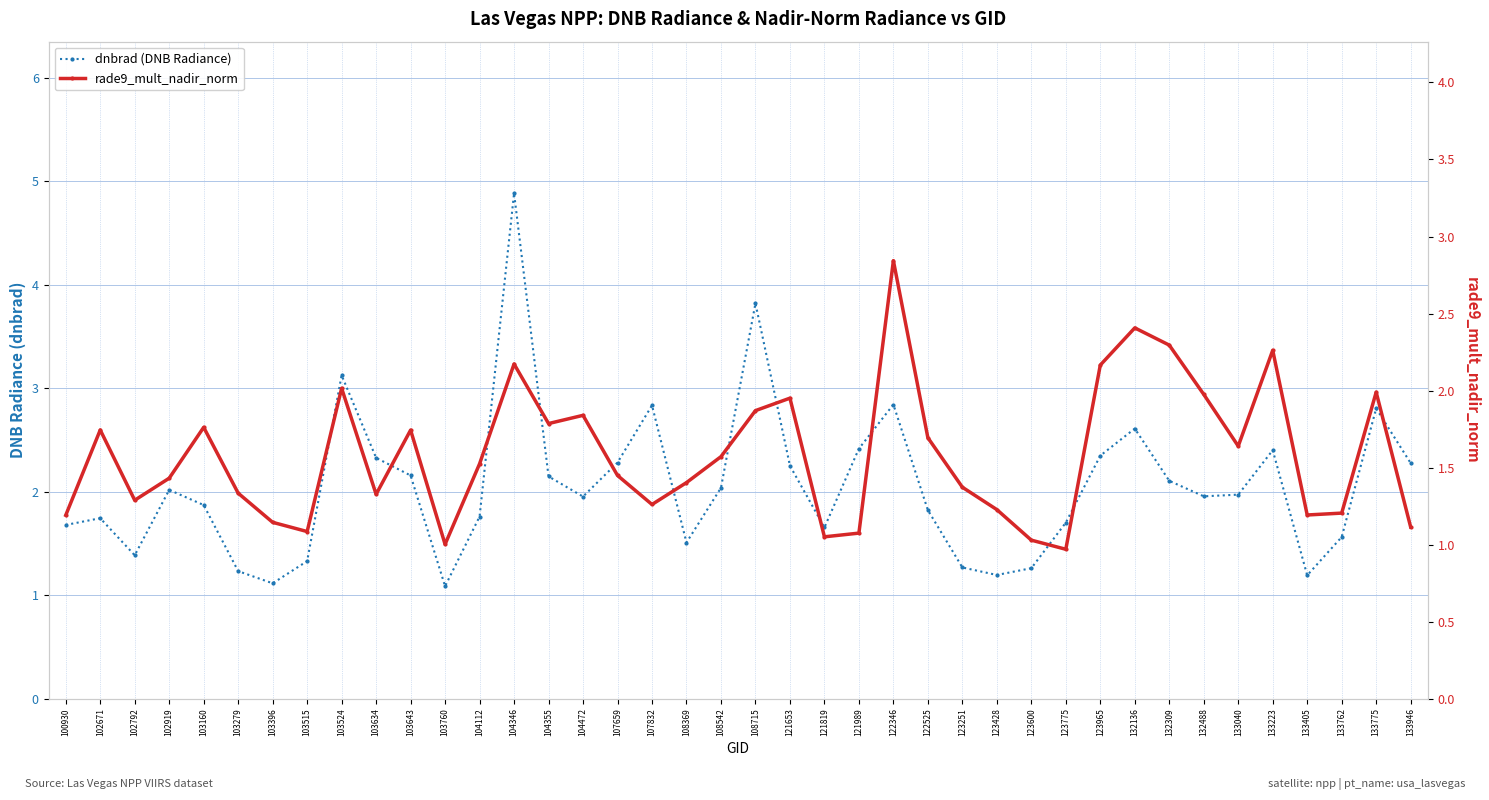

At which category does dnbrad (DNB Radiance) reach its first local peak?

102671